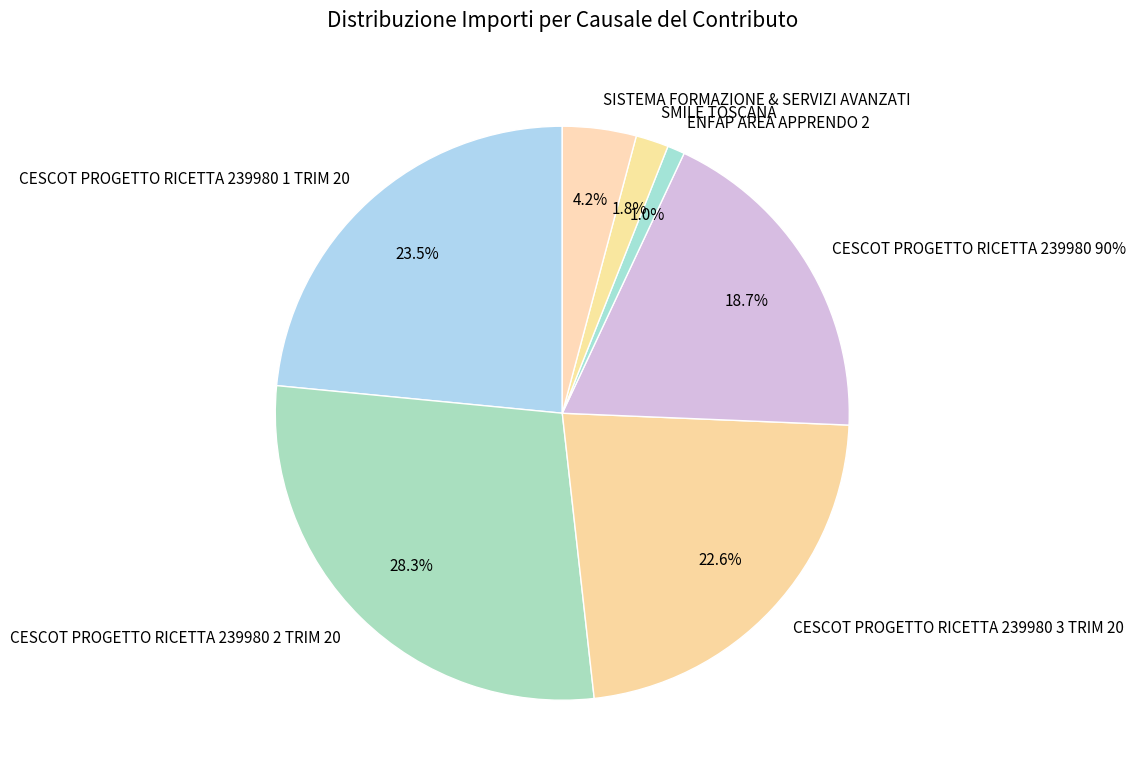

What is the change in value from CESCOT PROGETTO RICETTA 239980 1 TRIM 20 to ENFAP AREA APPRENDO 2?

-4679.1